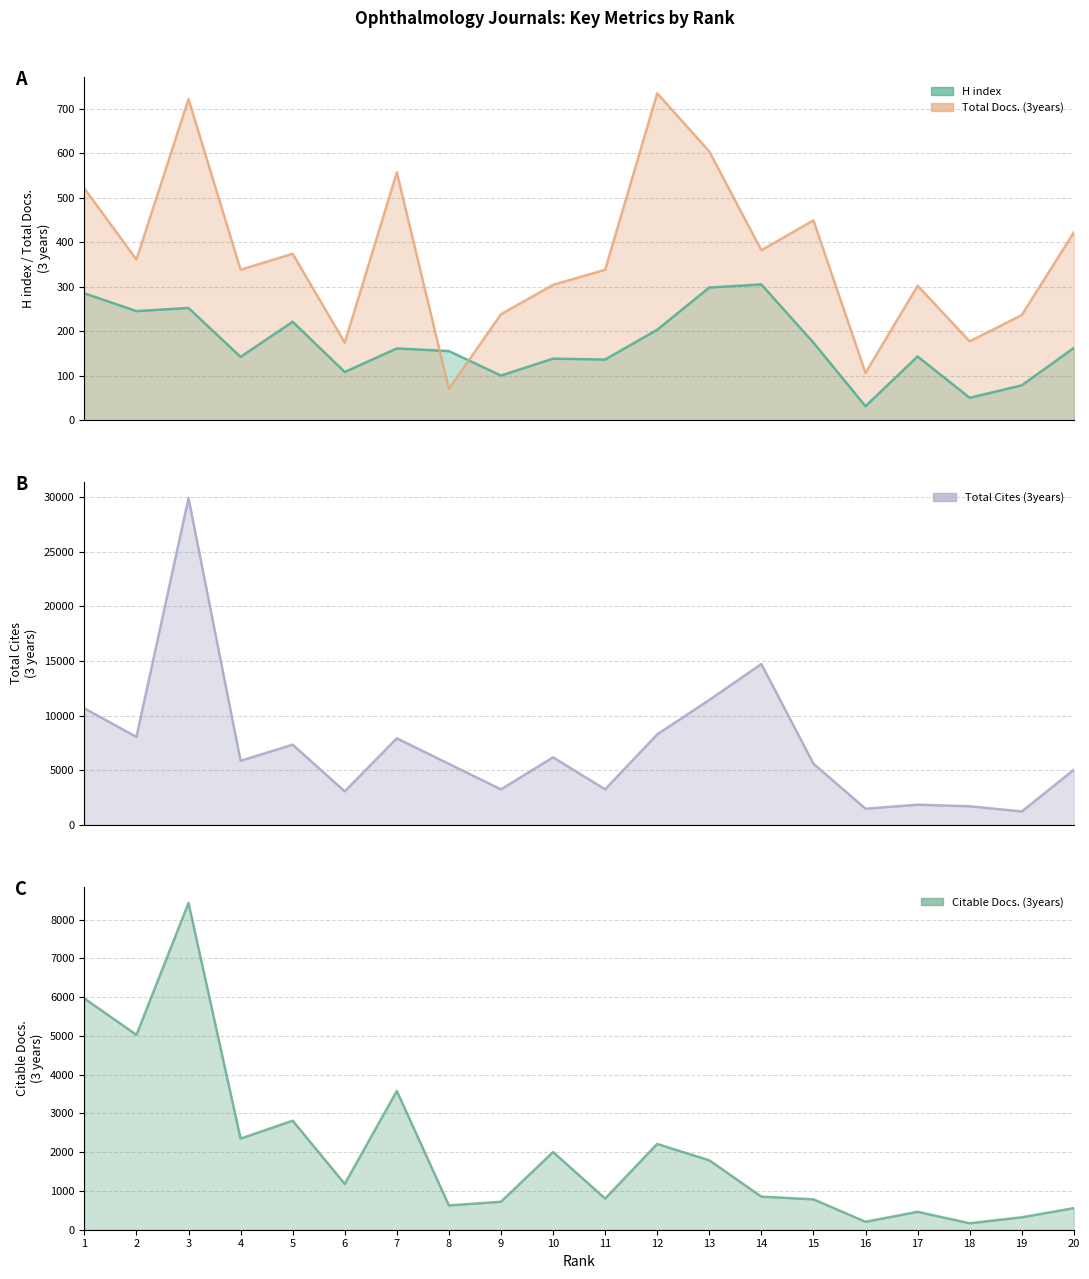

True or false: Total Docs. (3years) and Total Cites (3years) cross at least once.

False